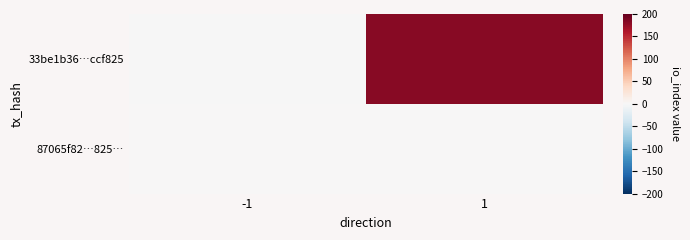

Which has a higher value, 1 or -1?

1